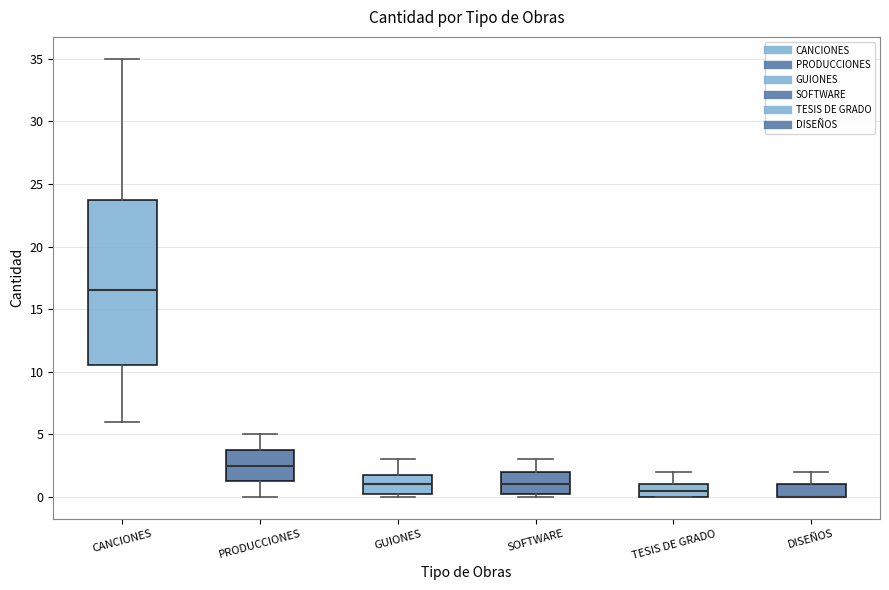

Comparing the boxes themselves (not the whiskers), which one is the tallest?

CANCIONES